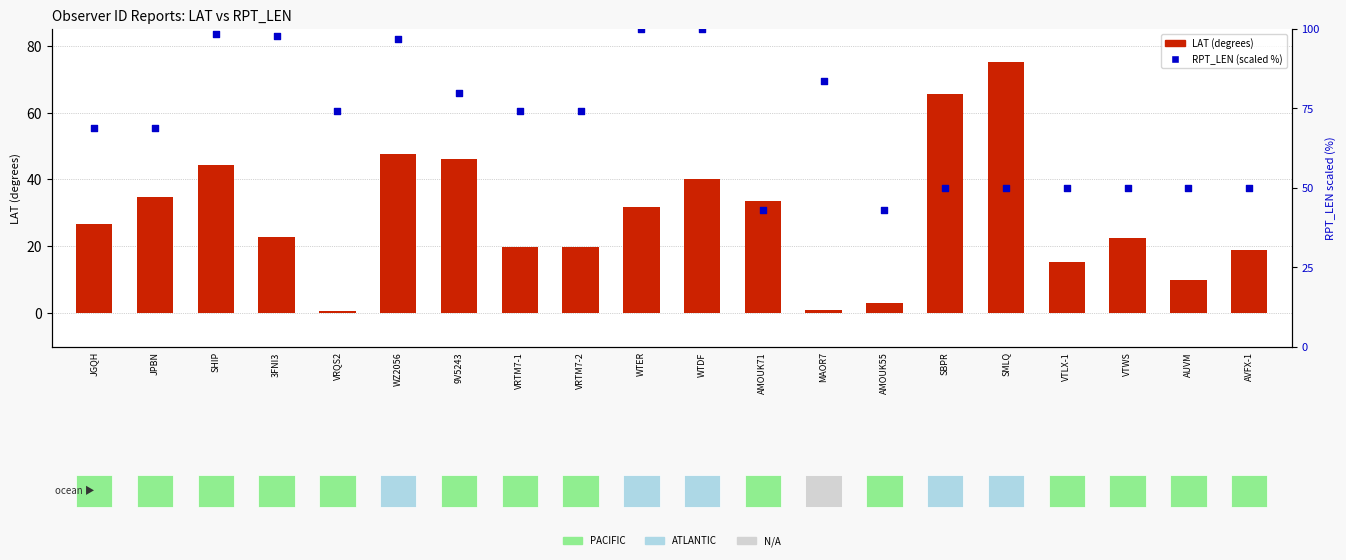

Is the value of RPT_LEN (scaled %) at SMLQ greater than the value of LAT (degrees) at VRTM7-2?

Yes